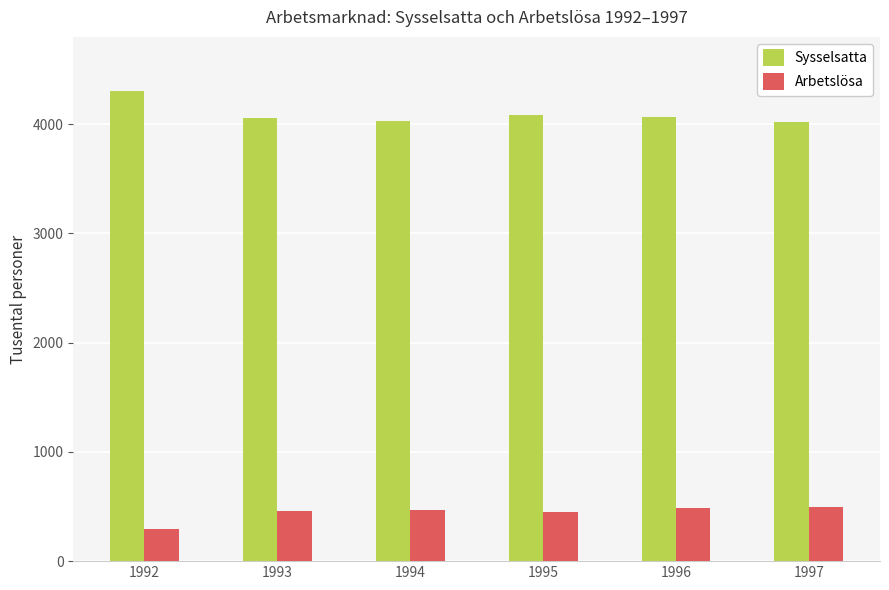

What is the total value across all series at 1993?

4514.9